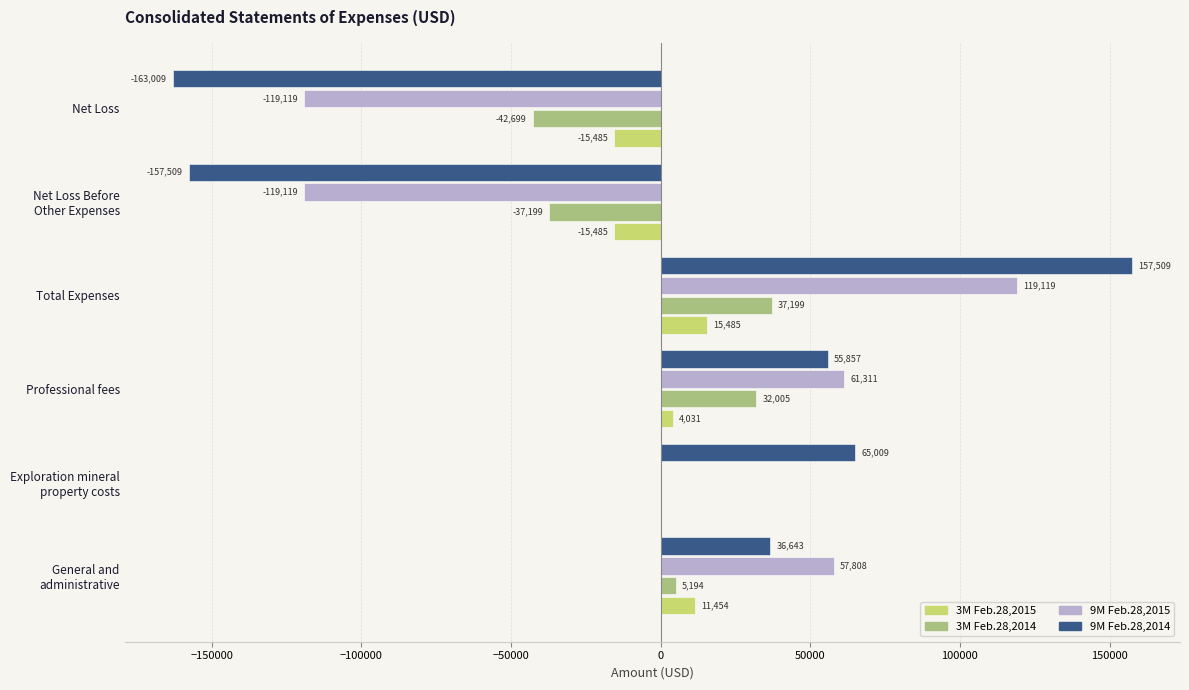

Count the number of categories in the chart.

6